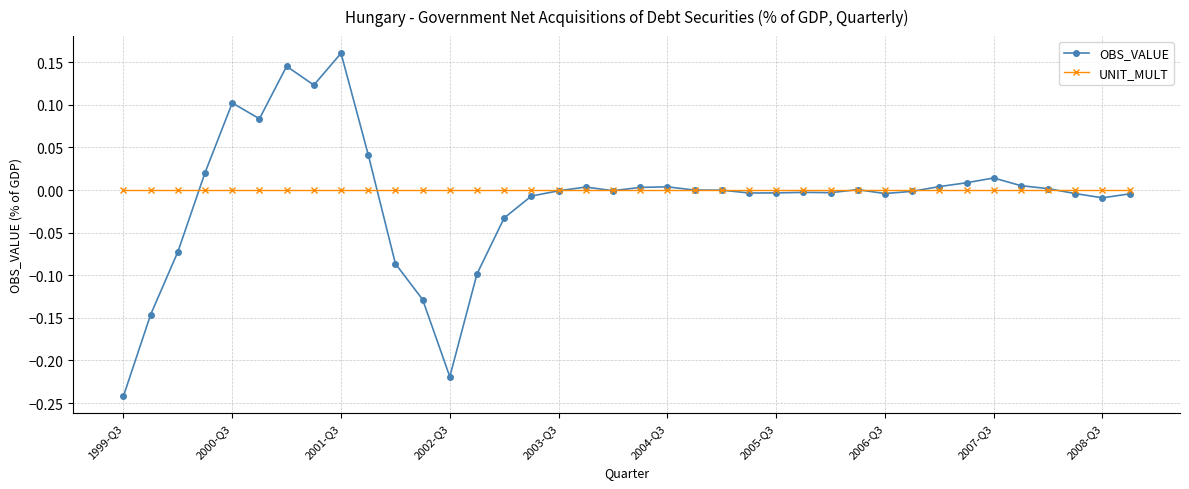

True or false: UNIT_MULT and OBS_VALUE intersect in this chart.

True